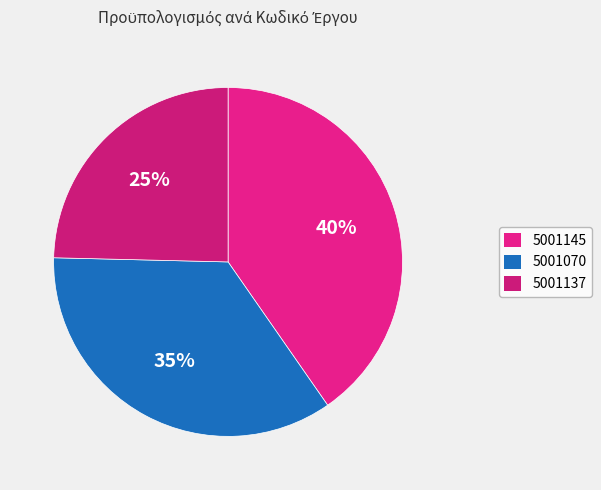

Which category has the biggest portion of the pie?

5001145